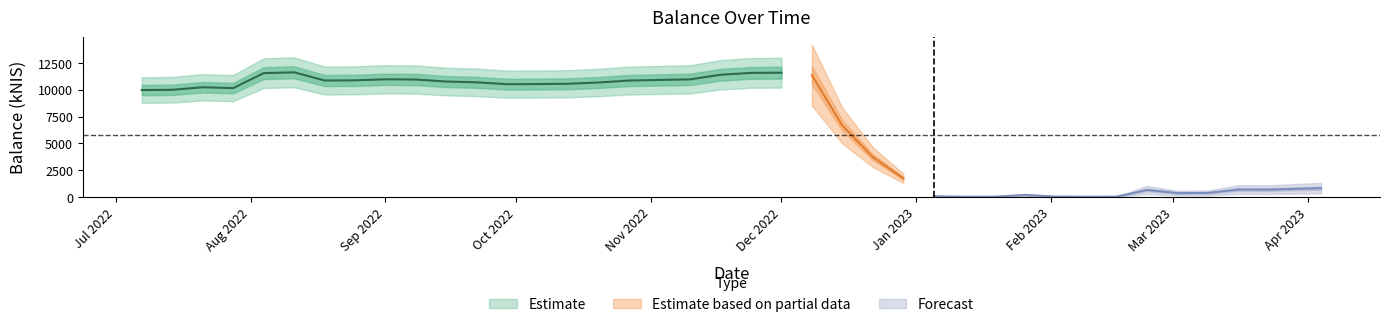

What is the label of the 16th point from the left?

2022-10-20